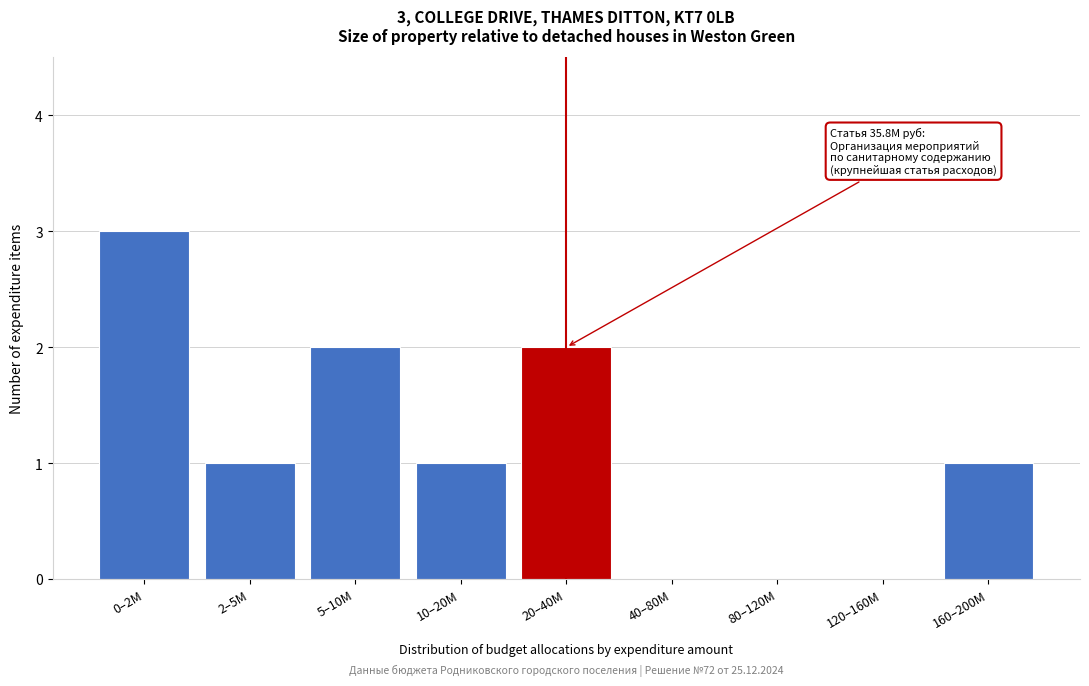

Reading right to left, transcribe all the data shown in this chart.

160–200M=1	120–160M=0	80–120M=0	40–80M=0	20–40M=2	10–20M=1	5–10M=2	2–5M=1	0–2M=3